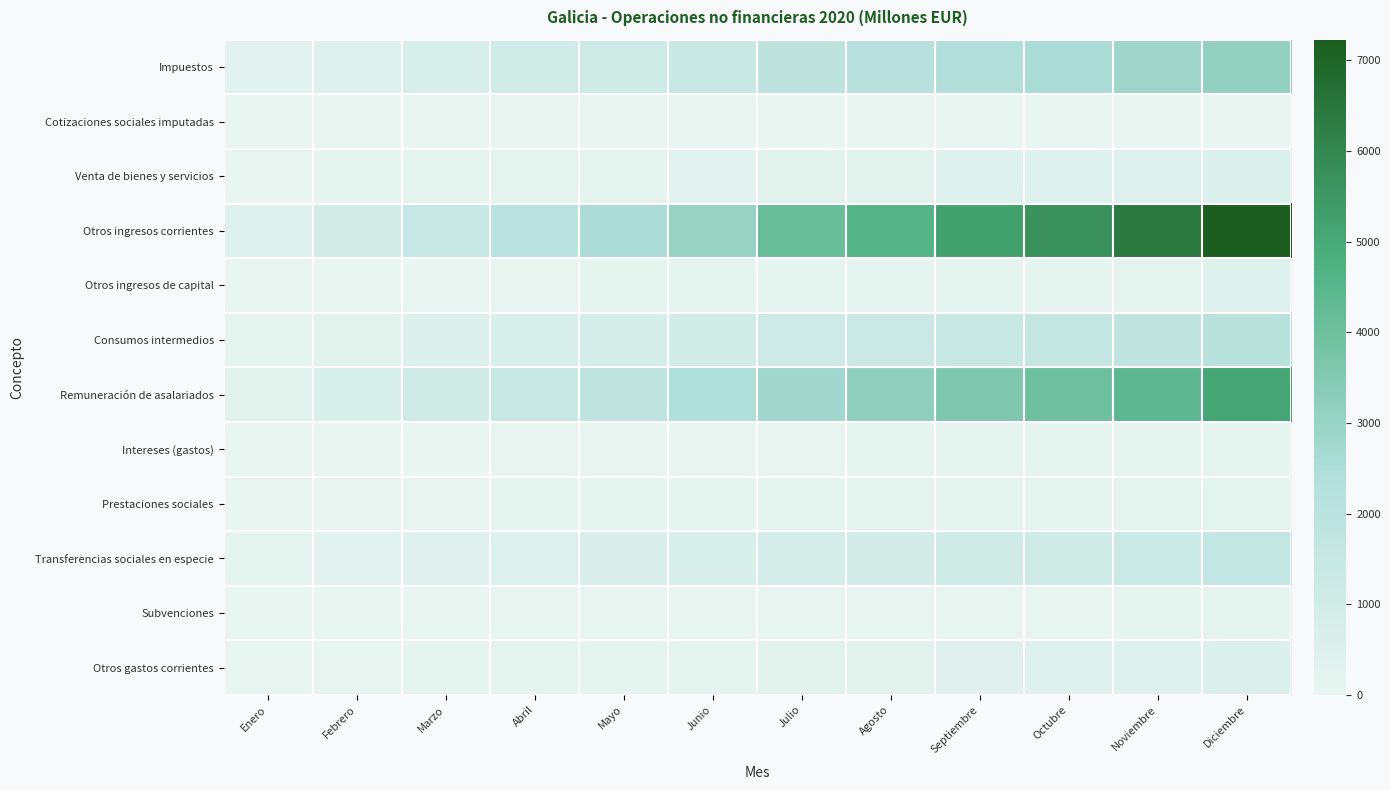

Reading left to right, extract all data points from this chart.

Impuestos: Enero=238	Febrero=476	Marzo=746	Abril=1005	Mayo=1207	Junio=1418	Julio=1888	Agosto=2138	Septiembre=2356	Octubre=2585	Noviembre=2844	Diciembre=3106
Cotizaciones sociales imputadas: Enero=0	Febrero=1	Marzo=1	Abril=1	Mayo=2	Junio=3	Julio=3	Agosto=3	Septiembre=4	Octubre=4	Noviembre=4	Diciembre=5
Venta de bienes y servicios: Enero=28	Febrero=63	Marzo=119	Abril=148	Mayo=186	Junio=238	Julio=292	Agosto=324	Septiembre=398	Octubre=437	Noviembre=488	Diciembre=556
Otros ingresos corrientes: Enero=470	Febrero=947	Marzo=1475	Abril=2043	Mayo=2524	Junio=3022	Julio=4112	Agosto=4593	Septiembre=5194	Octubre=5689	Noviembre=6403	Diciembre=7226
Otros ingresos de capital: Enero=10	Febrero=15	Marzo=21	Abril=55	Mayo=70	Junio=85	Julio=90	Agosto=94	Septiembre=104	Octubre=111	Noviembre=118	Diciembre=370
Consumos intermedios: Enero=156	Febrero=306	Marzo=514	Abril=671	Mayo=828	Junio=988	Julio=1156	Agosto=1289	Septiembre=1460	Octubre=1633	Noviembre=1814	Diciembre=2071
Remuneración de asalariados: Enero=320	Febrero=676	Marzo=1070	Abril=1450	Mayo=1826	Junio=2440	Julio=2817	Agosto=3197	Septiembre=3590	Octubre=3992	Noviembre=4386	Diciembre=5100
Intereses (gastos): Enero=10	Febrero=18	Marzo=27	Abril=33	Mayo=39	Junio=45	Julio=50	Agosto=57	Septiembre=64	Octubre=71	Noviembre=76	Diciembre=105
Prestaciones sociales: Enero=11	Febrero=27	Marzo=42	Abril=57	Mayo=72	Junio=90	Julio=106	Agosto=118	Septiembre=135	Octubre=150	Noviembre=169	Diciembre=220
Transferencias sociales en especie: Enero=107	Febrero=228	Marzo=351	Abril=472	Mayo=604	Junio=734	Julio=852	Agosto=956	Septiembre=1074	Octubre=1192	Noviembre=1320	Diciembre=1585
Subvenciones: Enero=0	Febrero=4	Marzo=26	Abril=32	Mayo=33	Junio=34	Julio=41	Agosto=44	Septiembre=46	Octubre=49	Noviembre=62	Diciembre=114
Otros gastos corrientes: Enero=21	Febrero=35	Marzo=60	Abril=117	Mayo=138	Junio=162	Julio=306	Agosto=329	Septiembre=357	Octubre=413	Noviembre=447	Diciembre=555